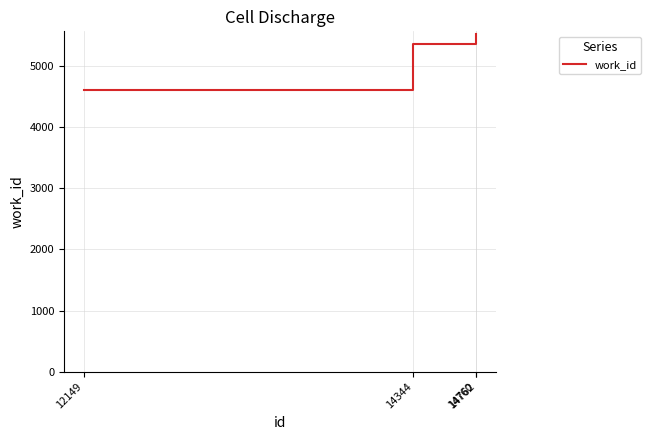

What is the difference between the maximum and second lowest values?

164